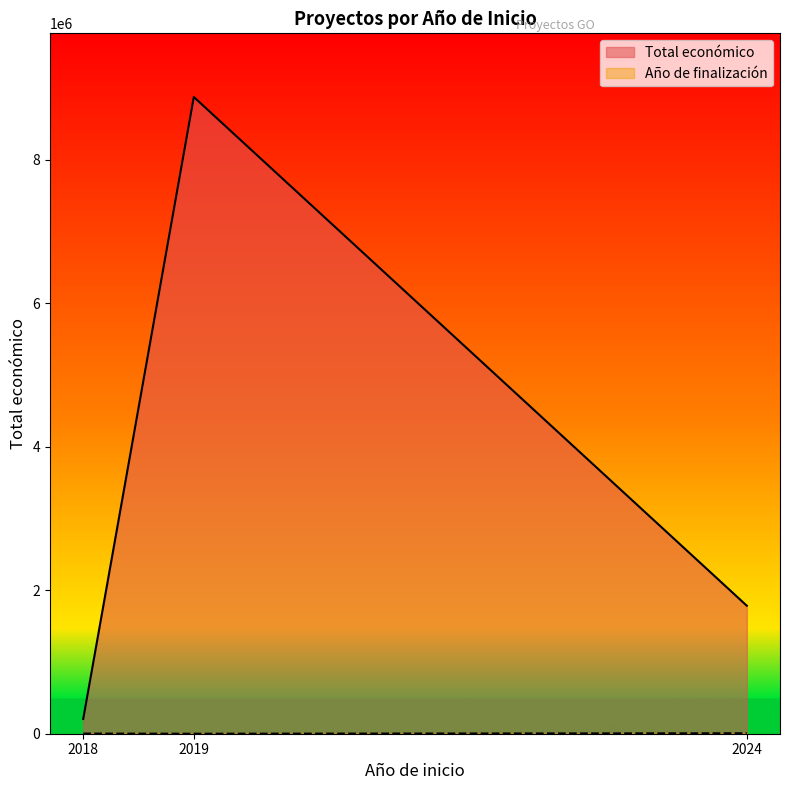

What are all the series names shown in the legend?

Total económico, Año de finalización